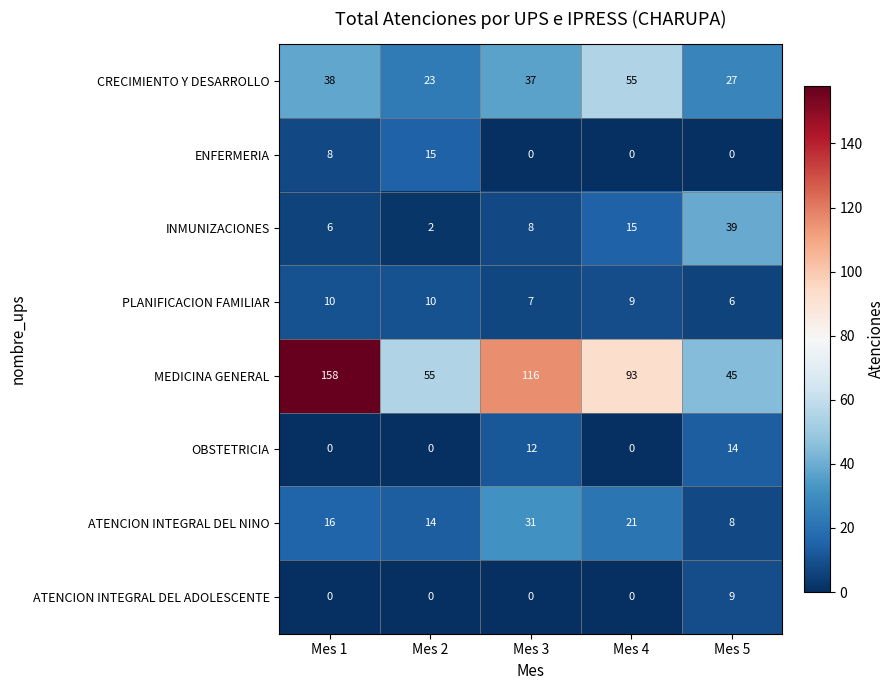

Which series changed the most between Mes 2 and Mes 4?

MEDICINA GENERAL